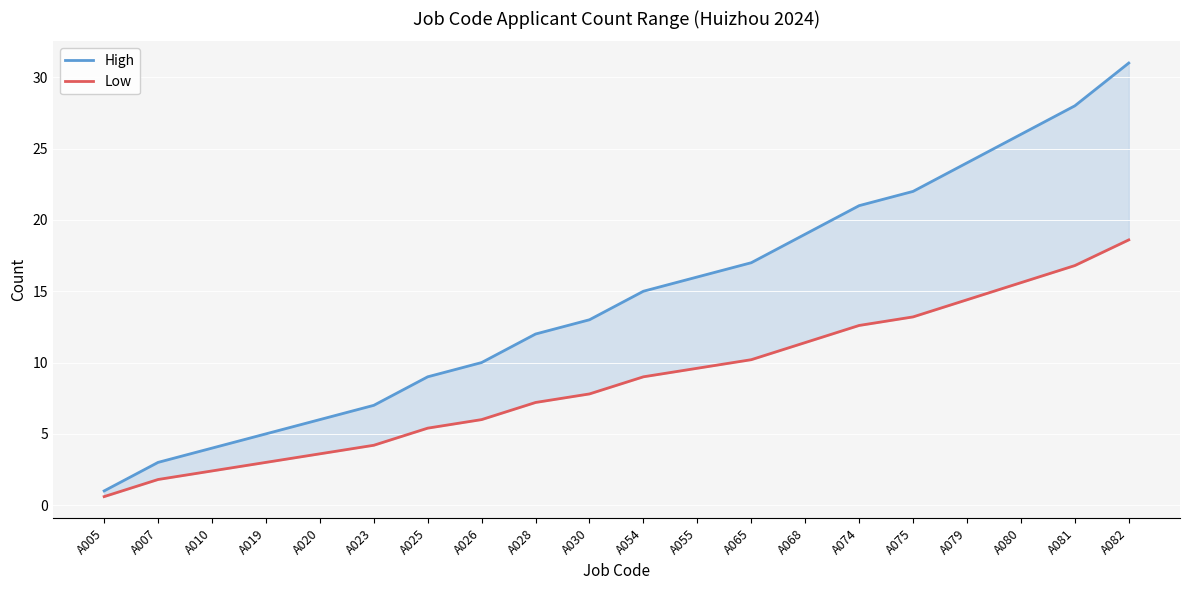

Between A005 and A019, which is larger?

A019